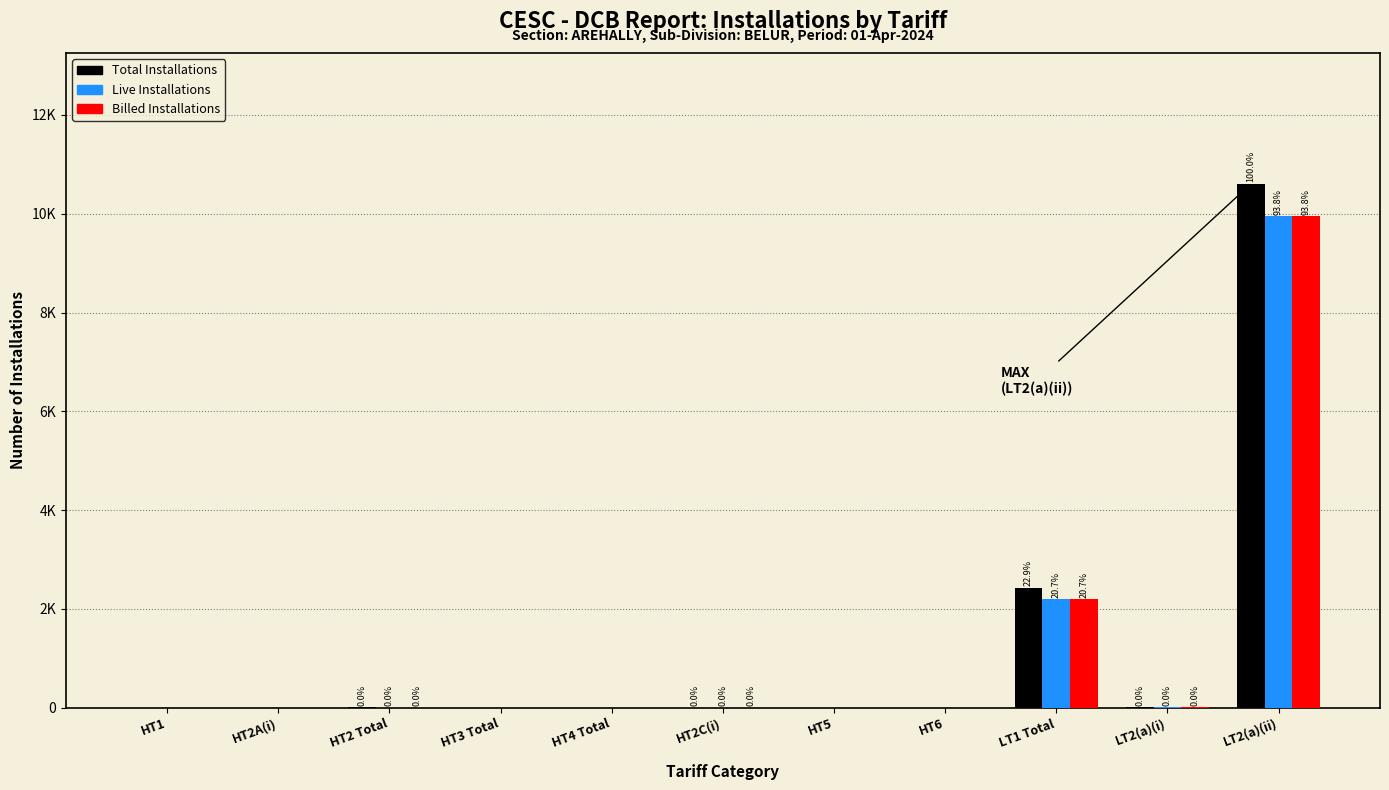

List the labels in order of Total Installations value, smallest first.

HT1, HT2A(i), HT3 Total, HT4 Total, HT5, HT6, HT2C(i), HT2 Total, LT2(a)(i), LT1 Total, LT2(a)(ii)